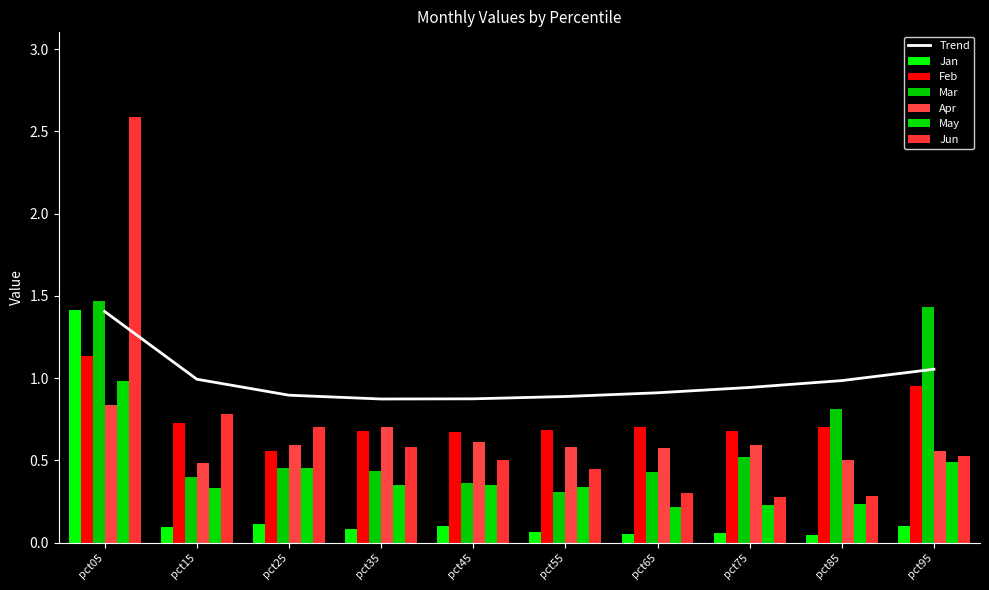

Where is Jun nearest to the value 1?

pct15